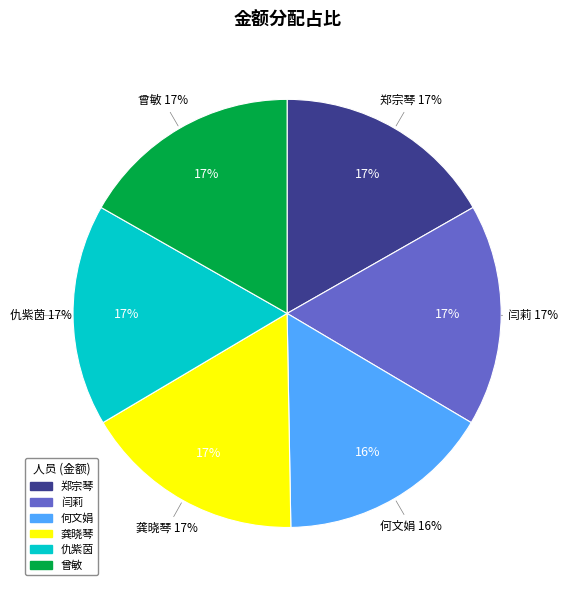

Does any single category account for the majority?

No